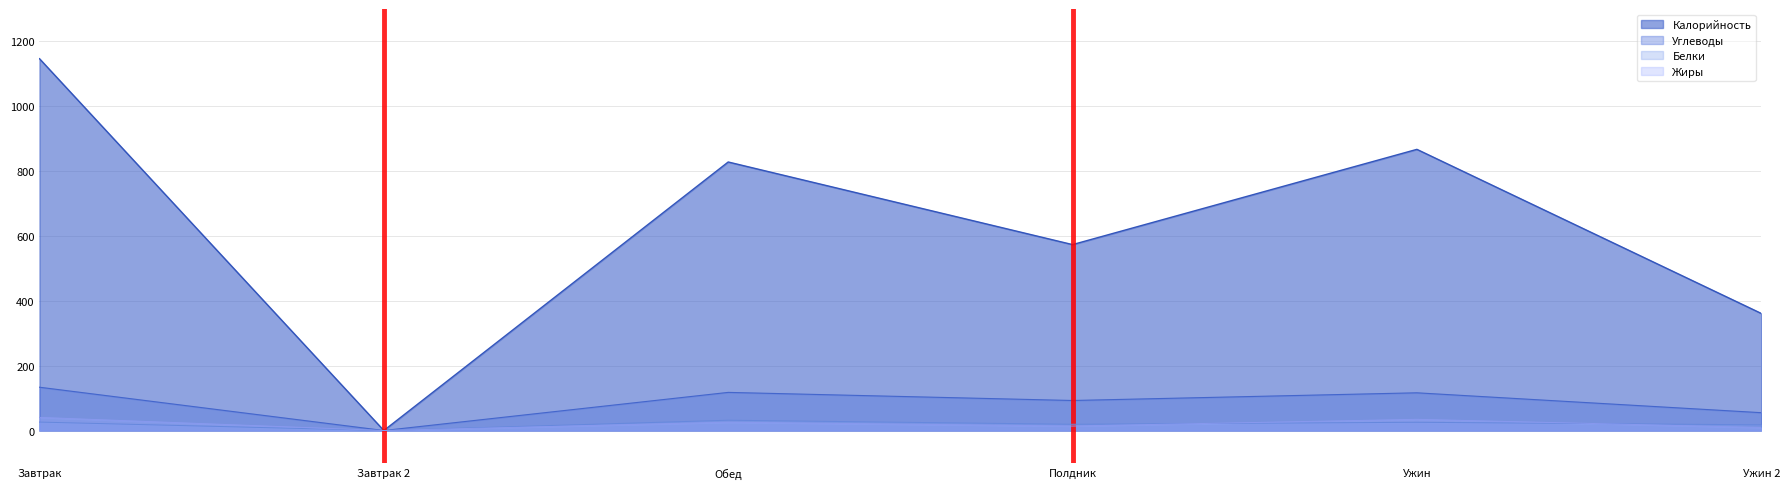

True or false: Углеводы and Калорийность intersect in this chart.

False